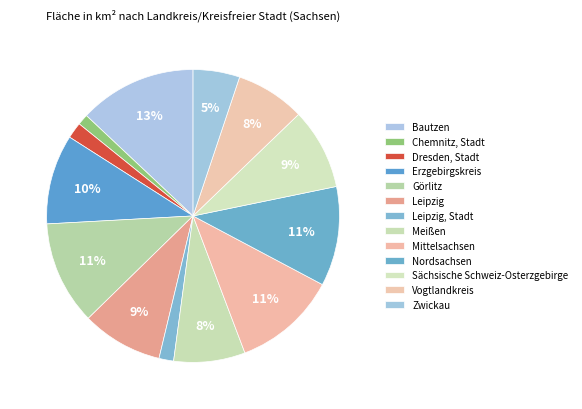

How many slices are in this pie chart?

13